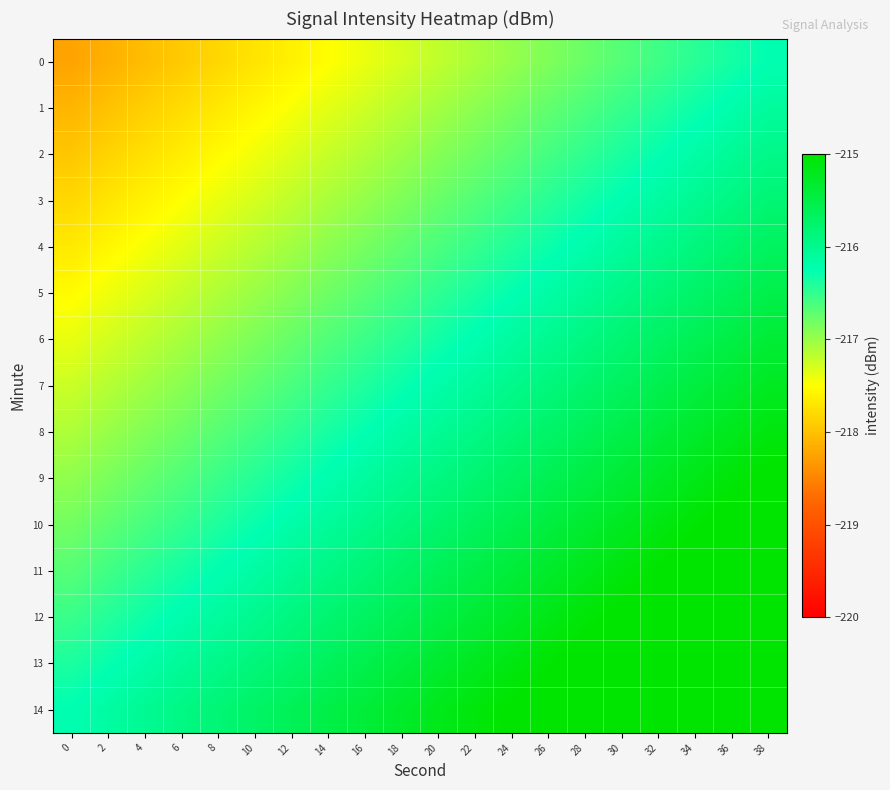

At 36, list the series in order from largest to smallest.

14, 13, 12, 11, 10, 9, 8, 7, 6, 5, 4, 3, 2, 1, 0